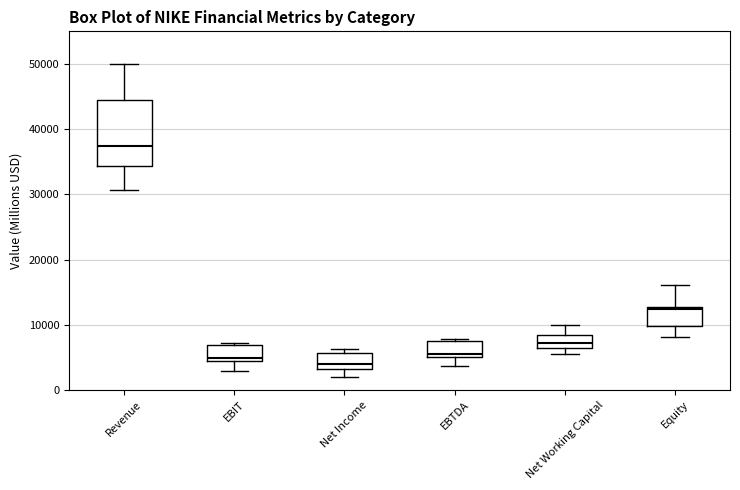

Where is the lower edge of the box for Net Working Capital on the y-axis? The values are not printed on the chart, so give them approximately, as read against the axis.

6000